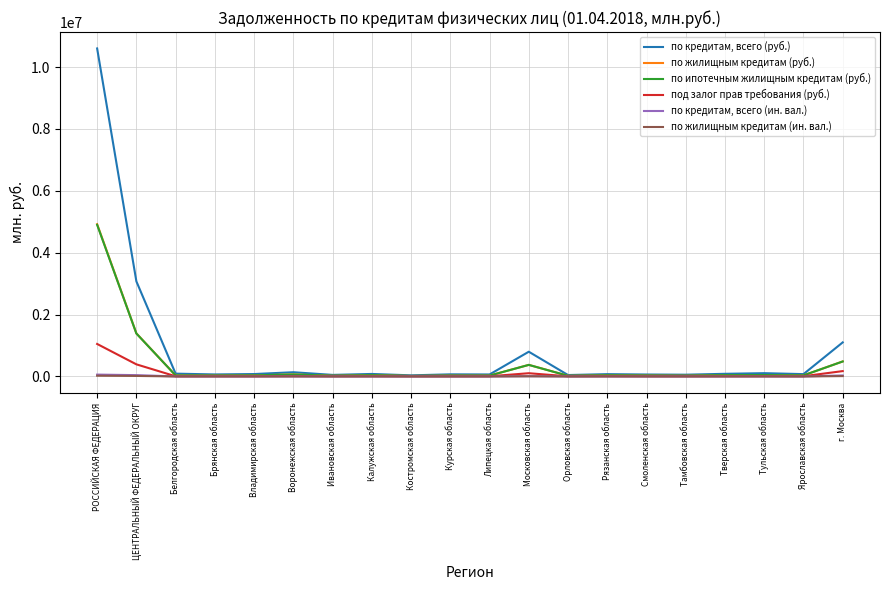

At which category is the sum across all series the highest?

РОССИЙСКАЯ ФЕДЕРАЦИЯ